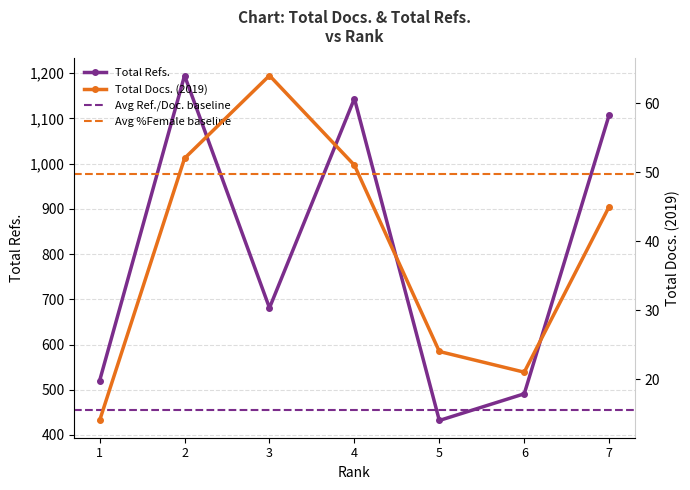

True or false: Total Refs. has more than 0 interior local peaks.

True